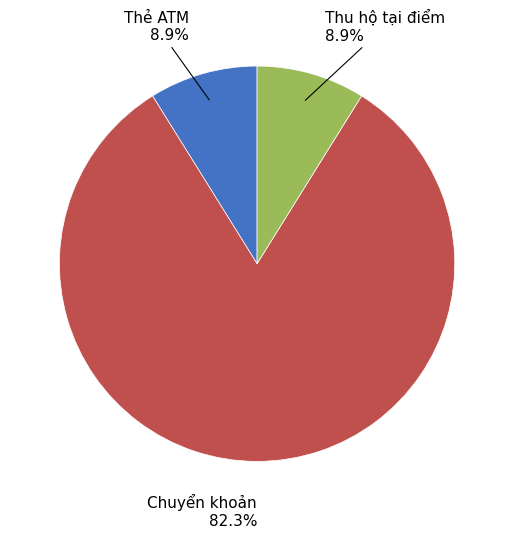

To the nearest percent, what percentage of the pie is Chuyển khoản?

82%